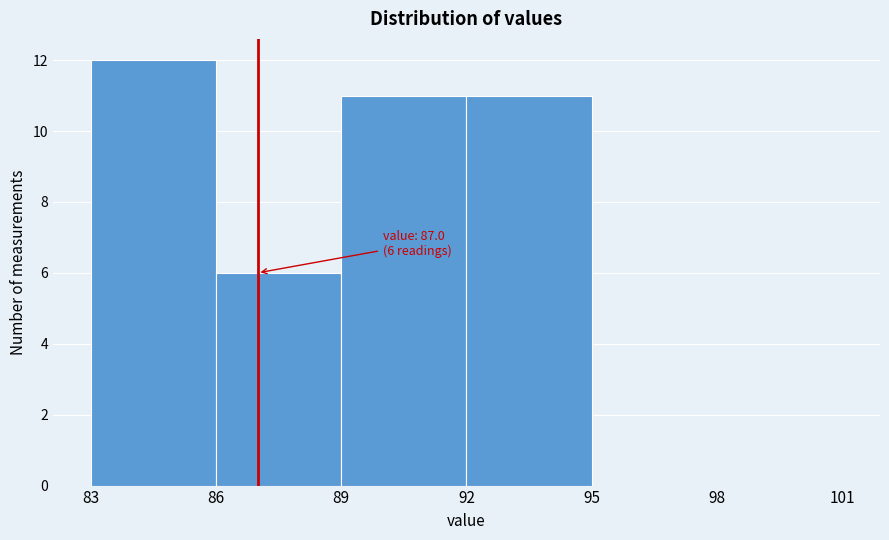

Over which range of the x-axis is the bar tallest?

83 to 86